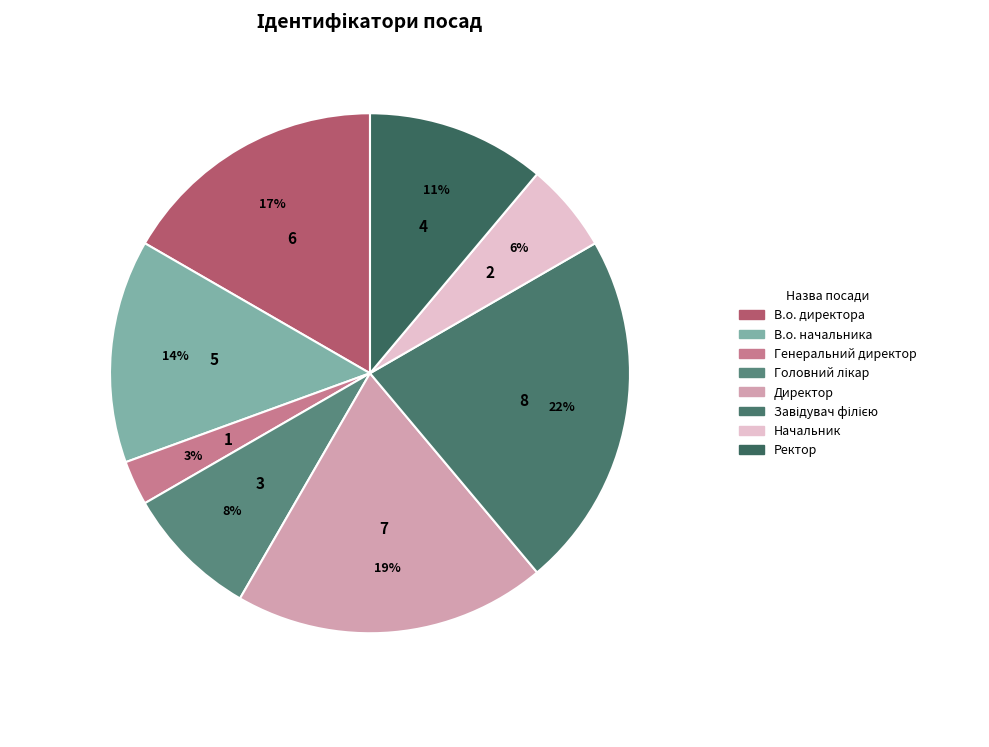

To the nearest percent, what percentage of the pie is Головний лікар?

8%